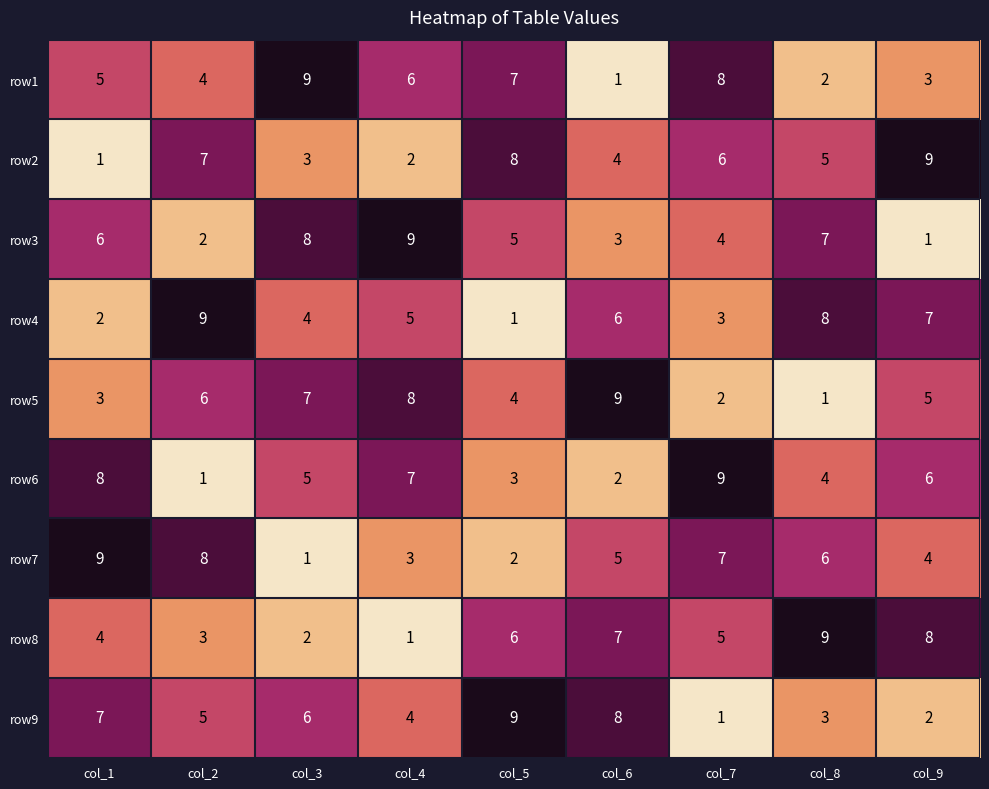

Count the number of data series in this chart.

9